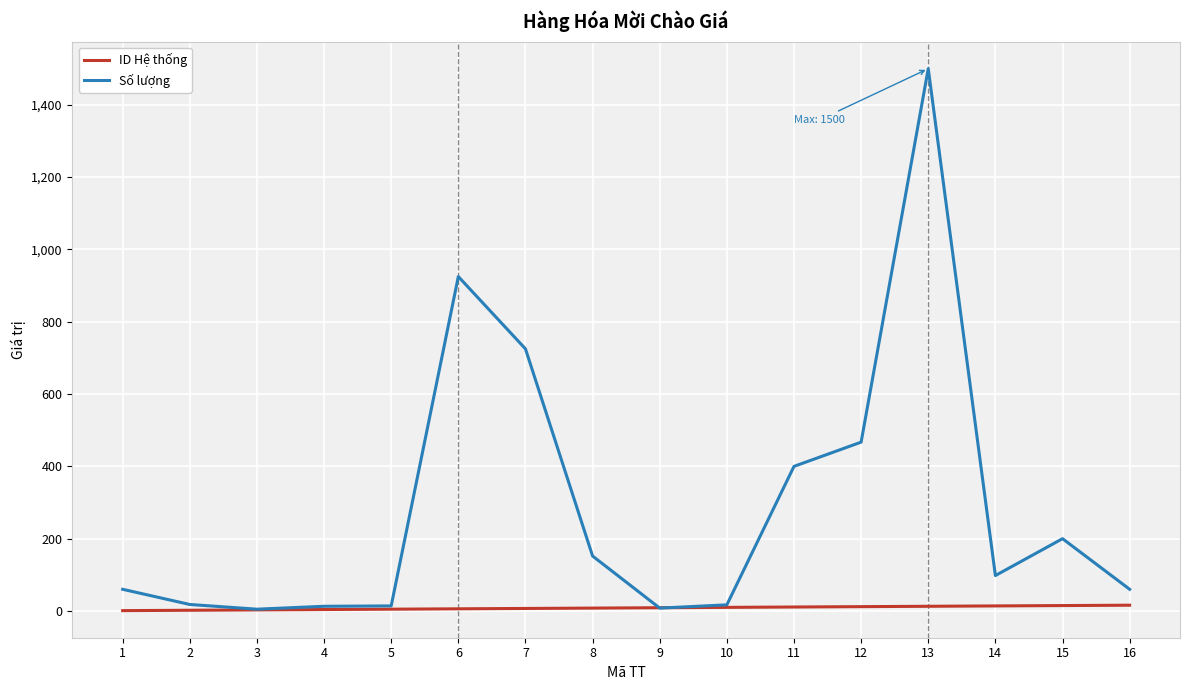

Count the number of categories in the chart.

16